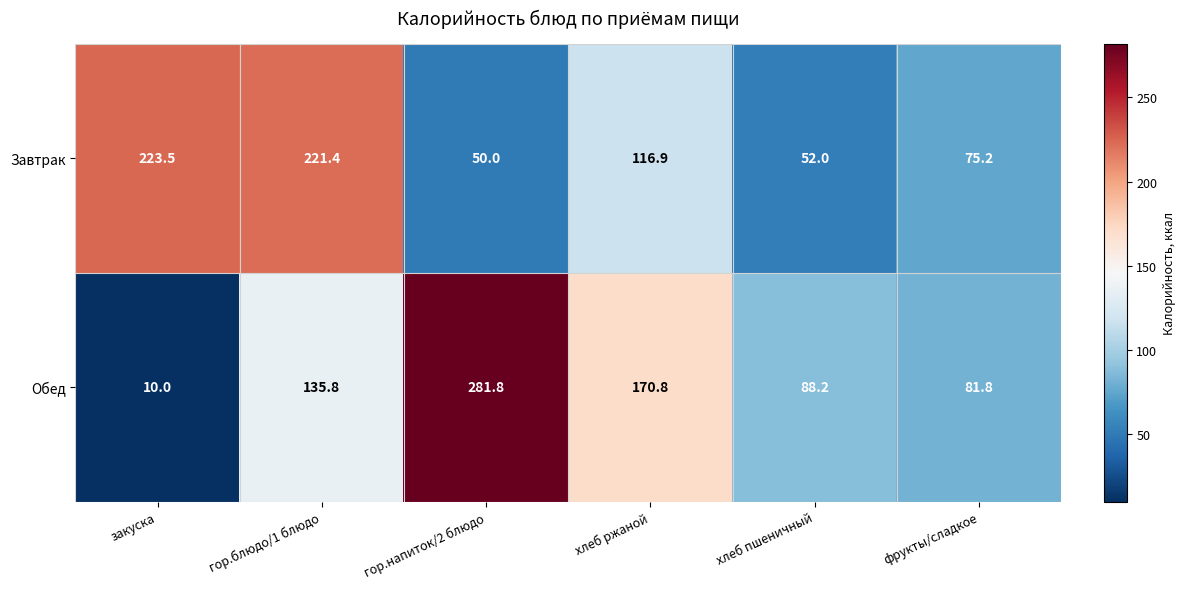

What is the difference between the maximum and minimum values in the Обед series?

271.8